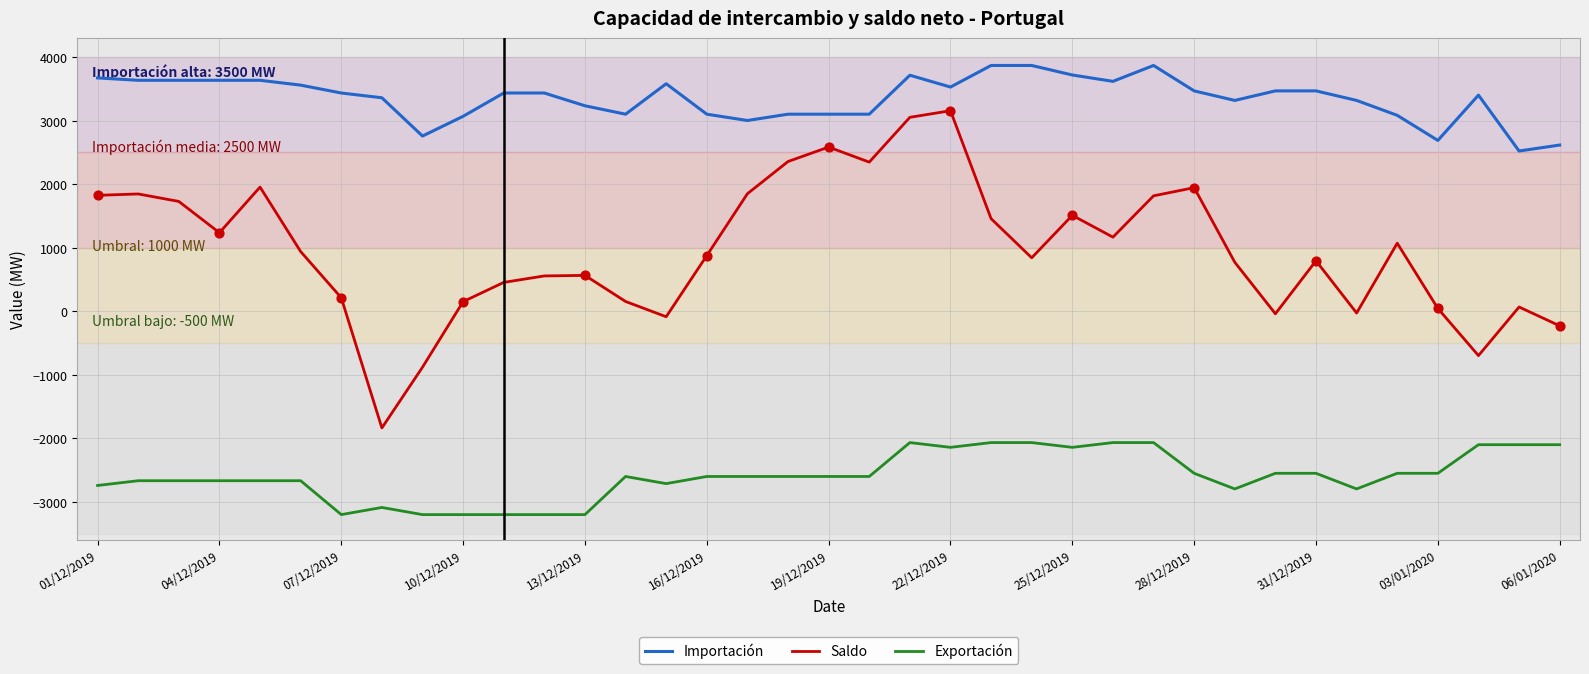

Which series has the widest spread of values?

Saldo